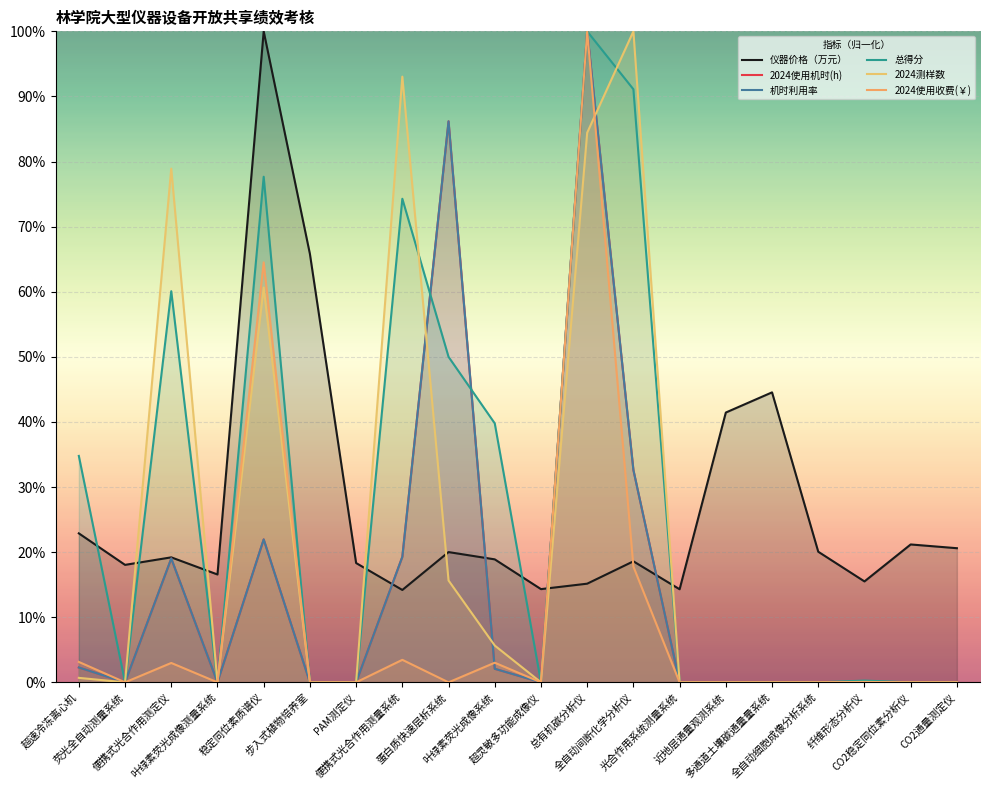

Rank the series by their maximum value, from lowest to highest.

仪器价格（万元）, 2024使用机时(h), 机时利用率, 总得分, 2024测样数, 2024使用收费(￥)